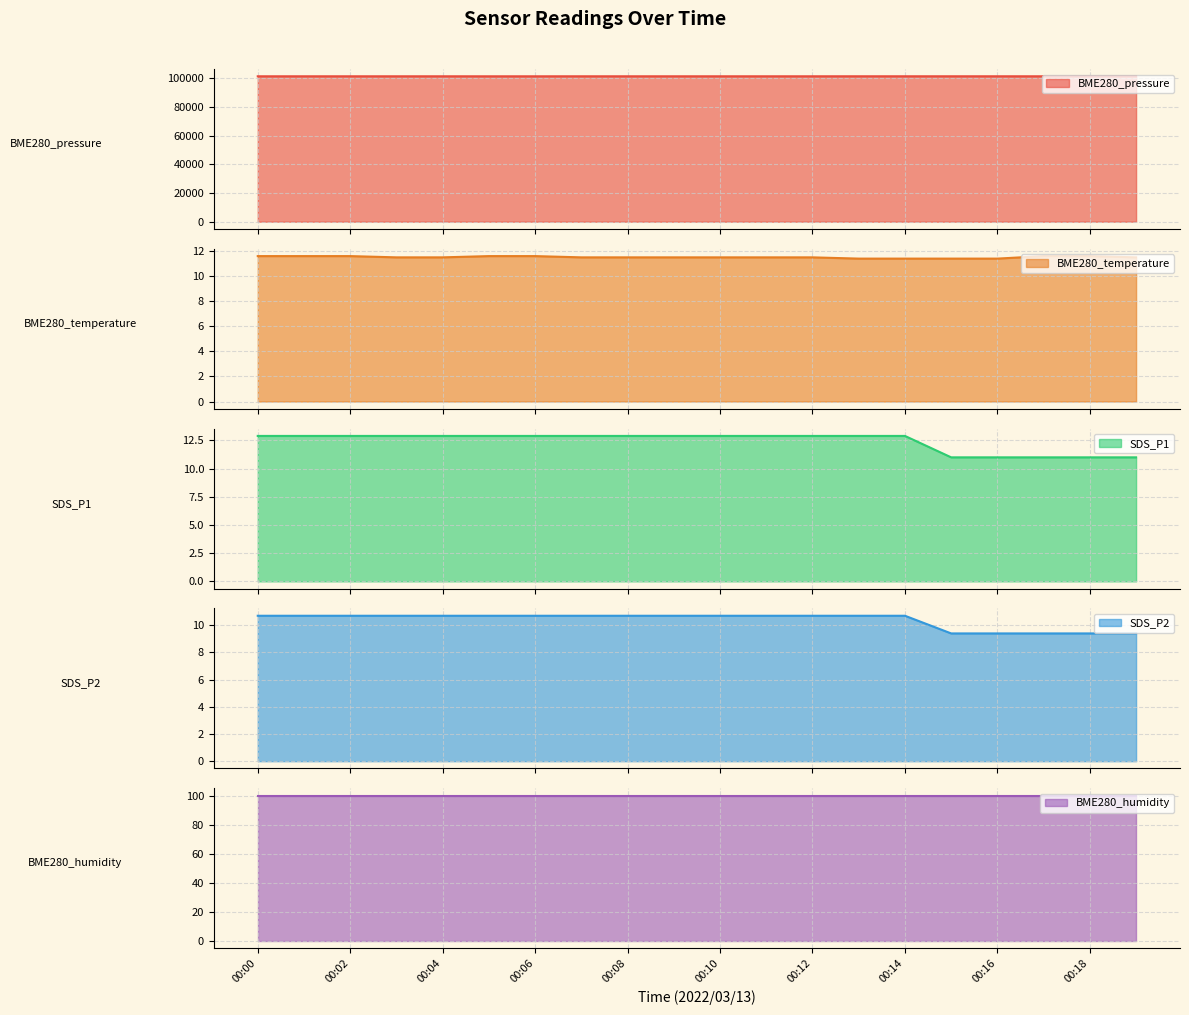

How many categories are shown in the chart?

20